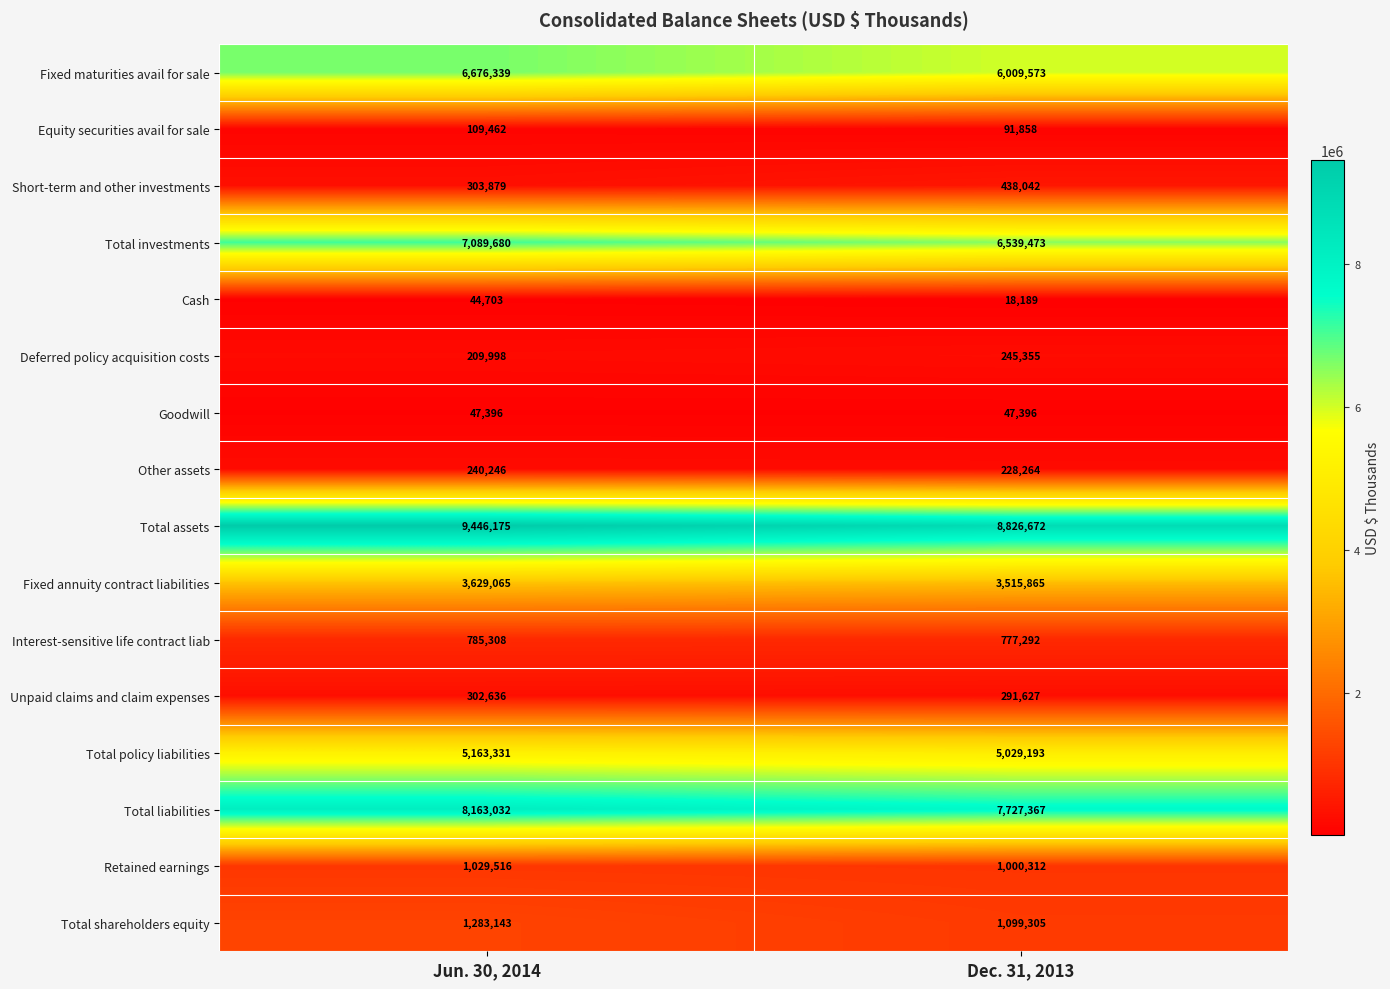

Between Jun. 30, 2014 and Dec. 31, 2013, which series saw the biggest shift?

row_0